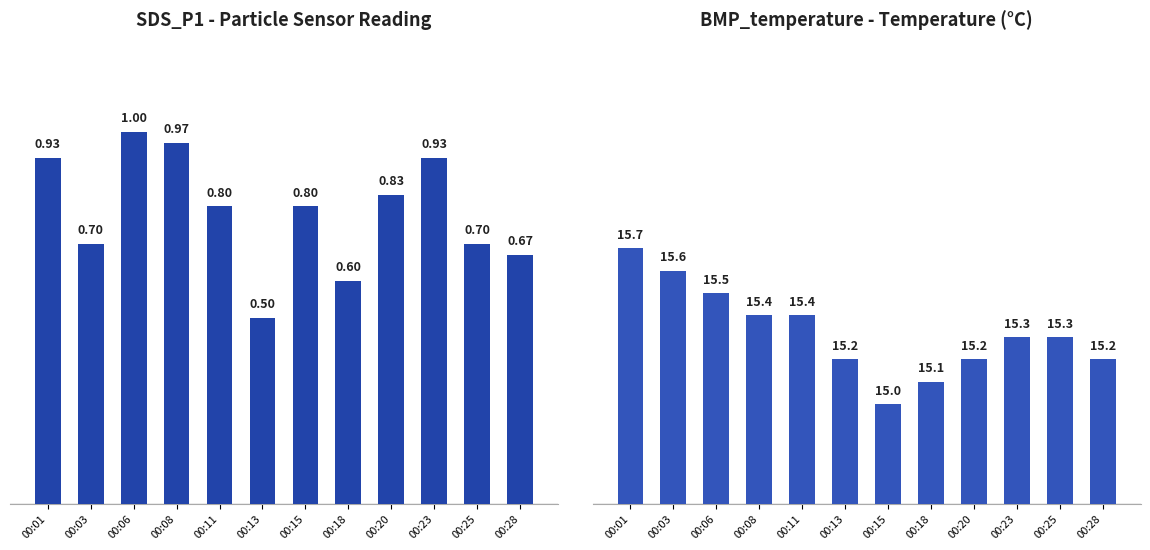

What is the sum of all BMP_temperature values?

183.9